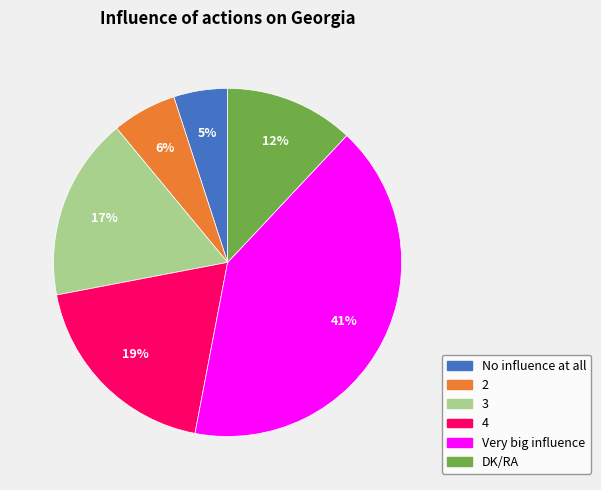

To the nearest percent, what portion does No influence at all represent?

5%